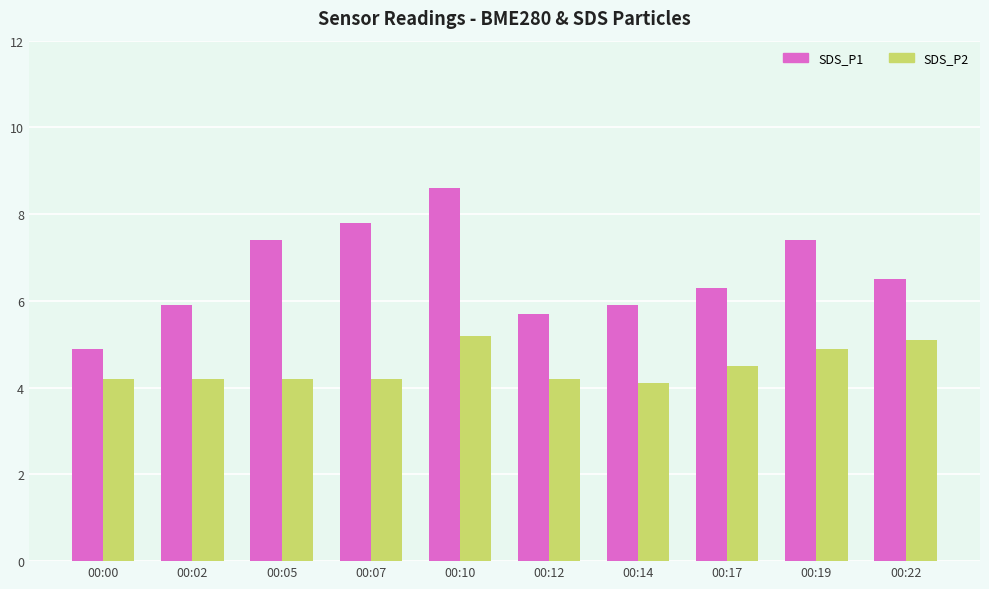

What is the highest value of the SDS_P2 series?

5.2